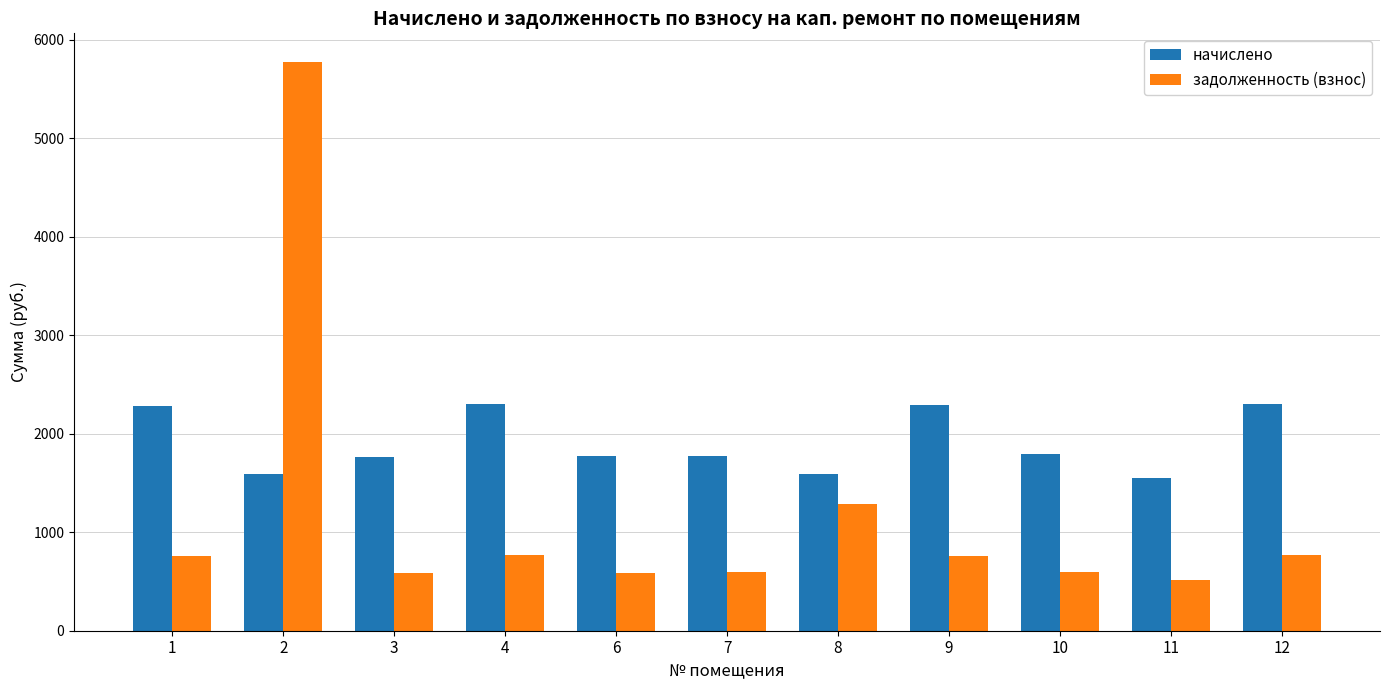

How many groups of bars are there?

11